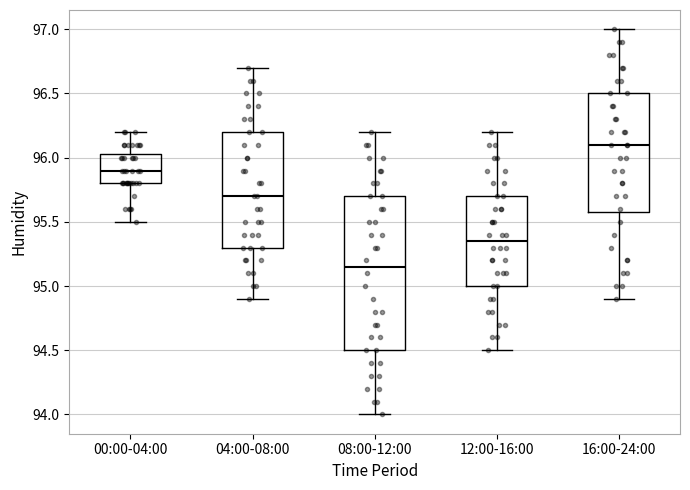

Reading left to right, transcribe this box plot: for each box, give where its median line is, the range the box spans, and where its two whiskers end, as read against the y-axis. The values are not printed on the chart, so give them approximately, as read against the axis.

00:00-04:00: median 95.90, box 95.80 to 96.05, whiskers 95.50 to 96.20
04:00-08:00: median 95.70, box 95.30 to 96.20, whiskers 94.90 to 96.70
08:00-12:00: median 95.15, box 94.50 to 95.70, whiskers 94.00 to 96.20
12:00-16:00: median 95.35, box 95.00 to 95.70, whiskers 94.50 to 96.20
16:00-24:00: median 96.10, box 95.60 to 96.50, whiskers 94.90 to 97.00